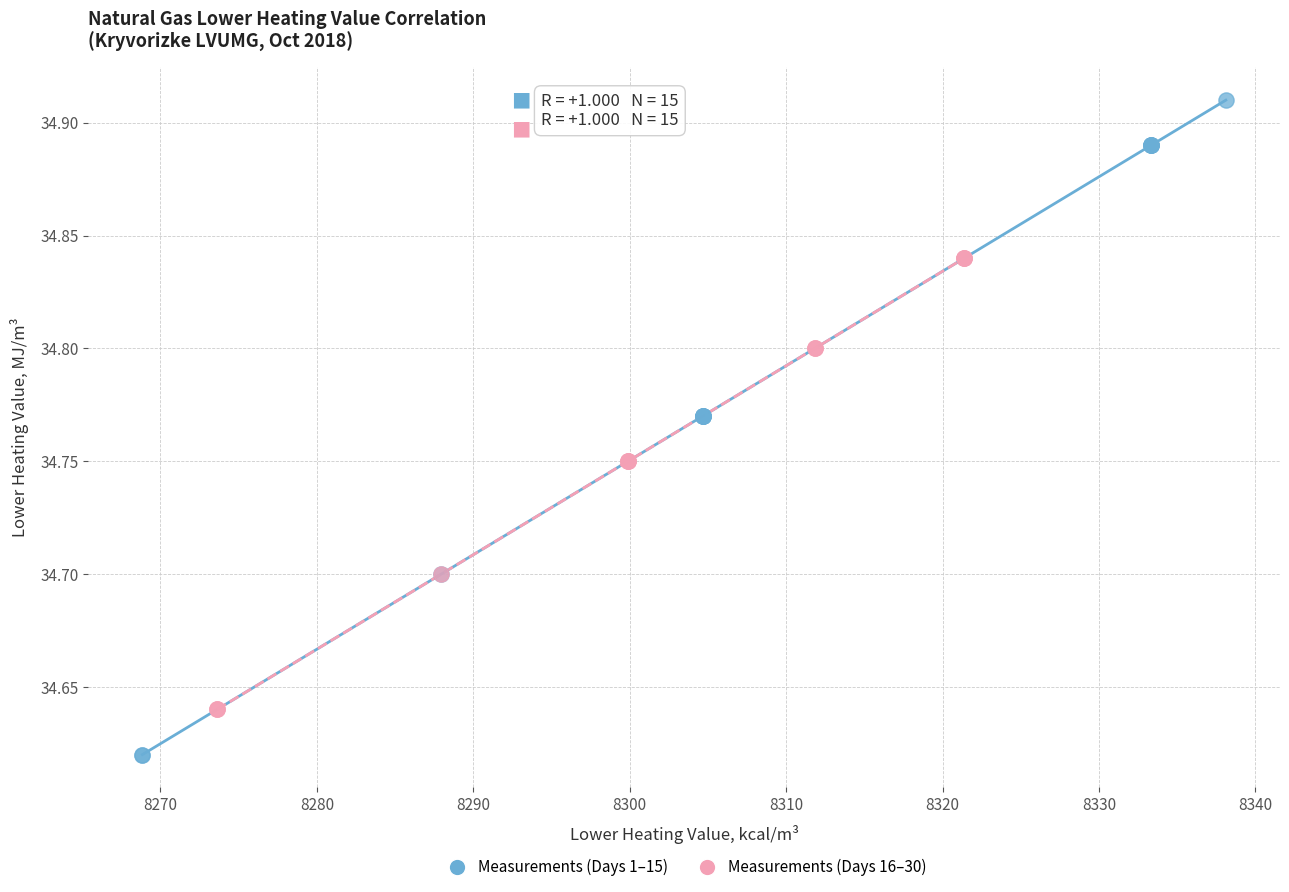

Which series contains the lowest Y value?

Measurements (Days 1–15)